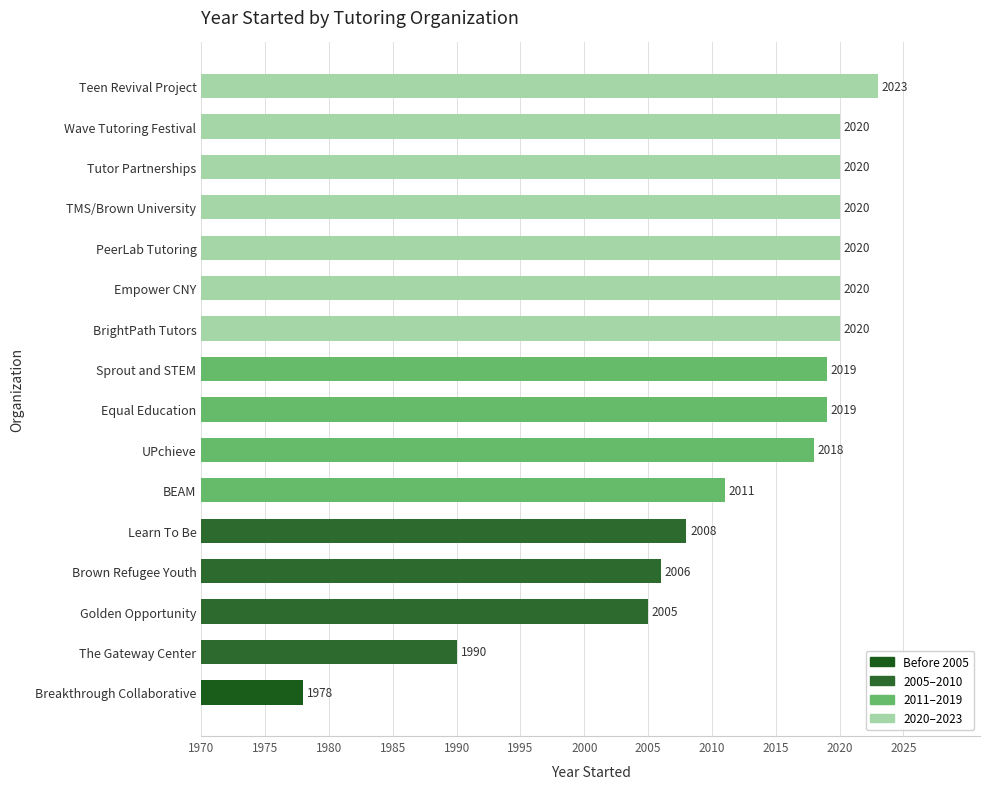

What is the difference between the maximum and minimum values?

45